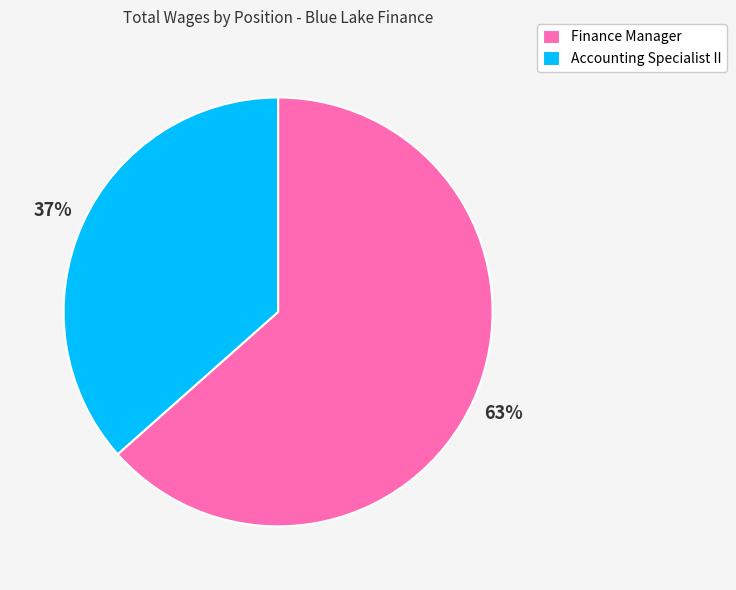

To the nearest percent, what is the combined percentage of Finance Manager and Accounting Specialist II?

100%